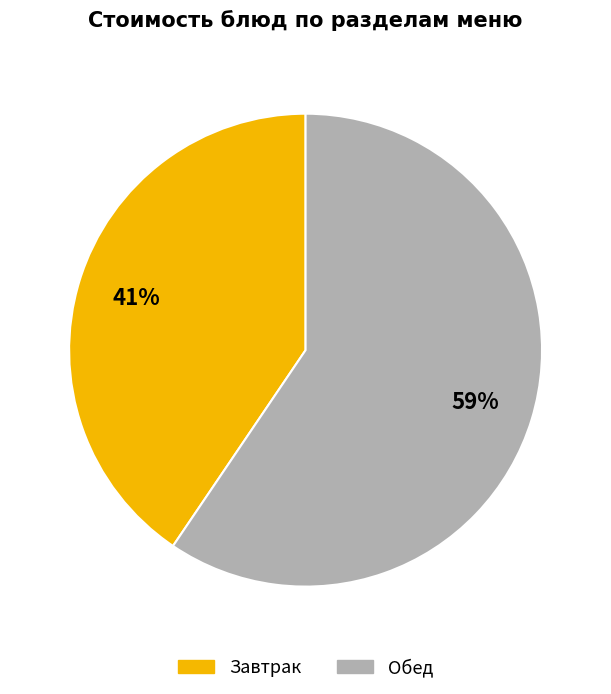

To the nearest percent, what is the average slice percentage?

50%